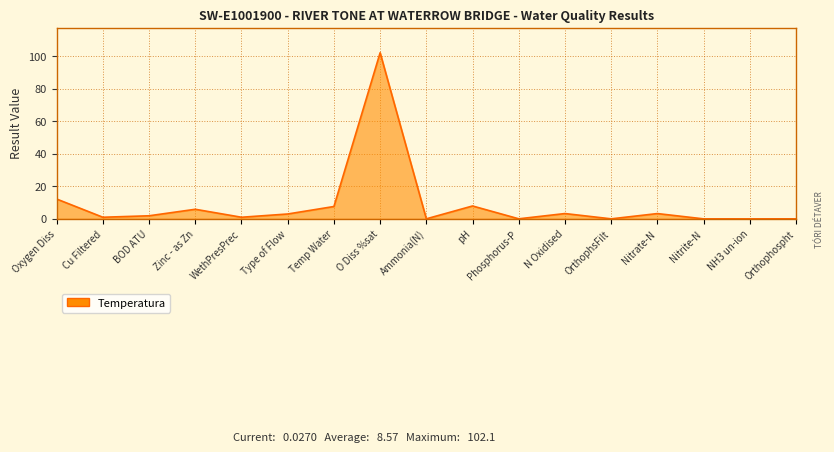

What is the difference between the values at Oxygen Diss and N Oxidised?

8.9